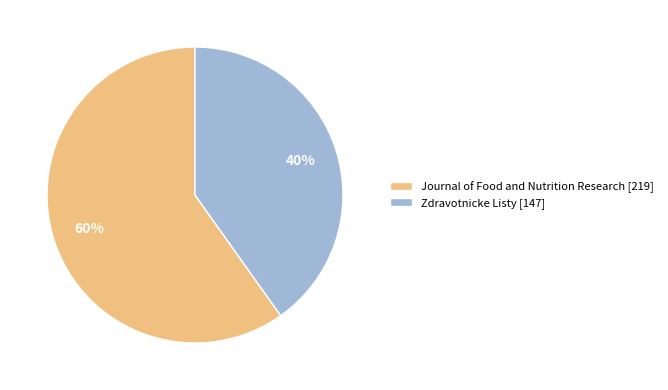

How many segments does this pie chart have?

2